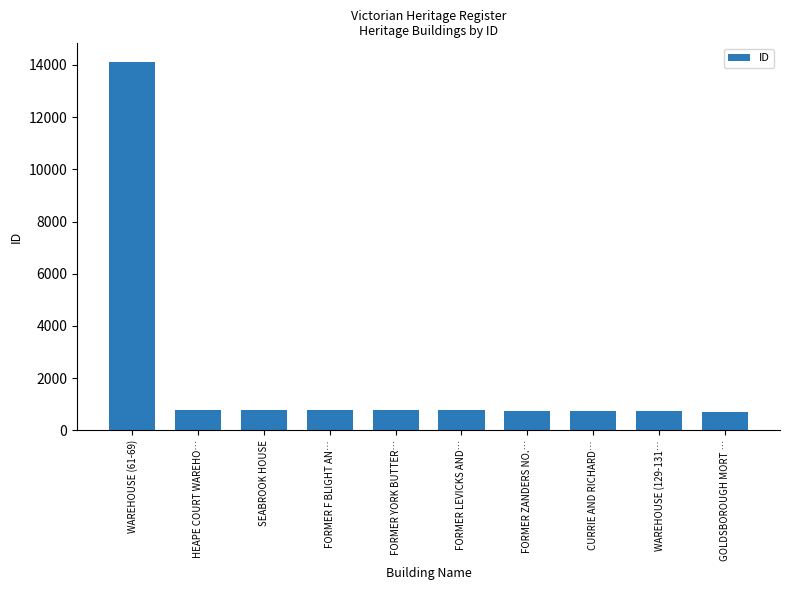

What is the minimum value shown in the chart?

704